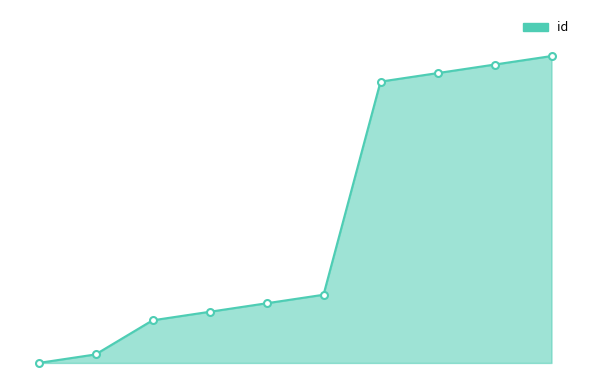

Is this an area chart (filled region under the line)?

Yes